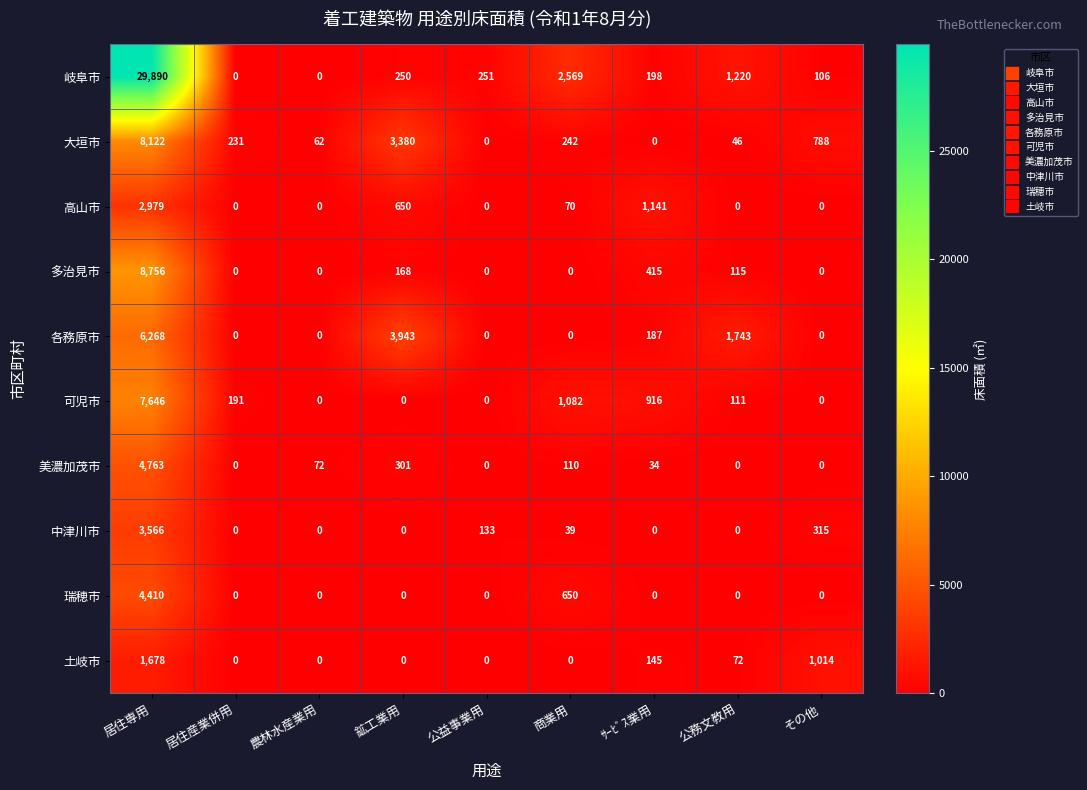

Where does the 可児市 series first go above 111?

居住専用